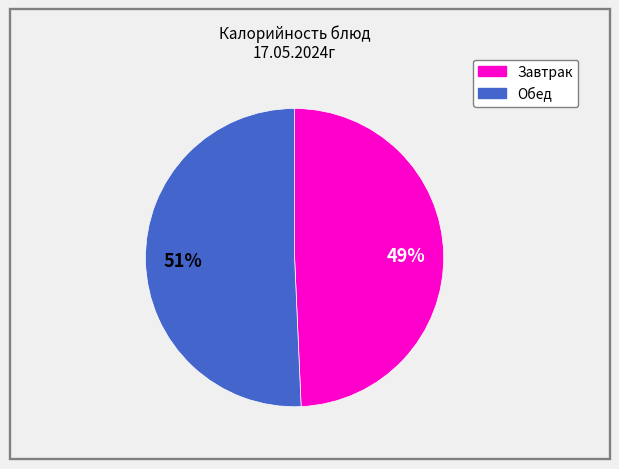

To the nearest percent, what is the average slice percentage?

50%